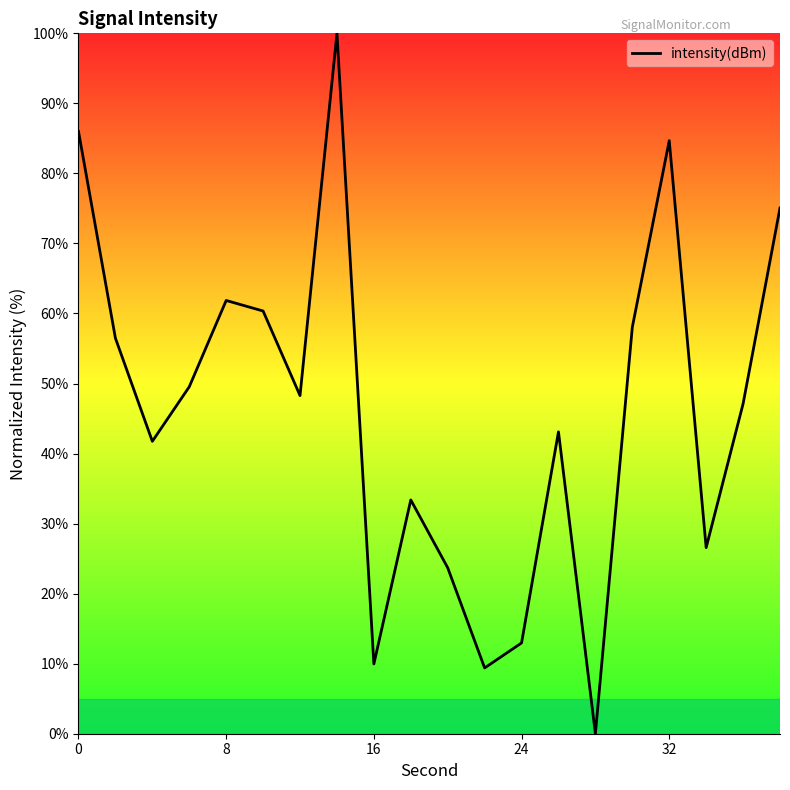

What is the greatest value displayed?

100.0